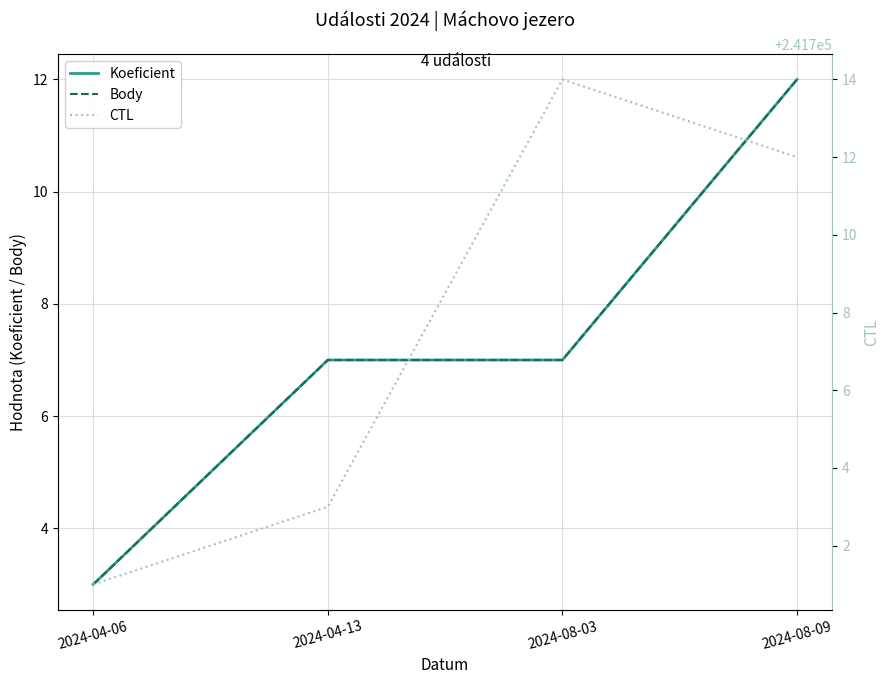

True or false: Koeficient and CTL intersect in this chart.

False